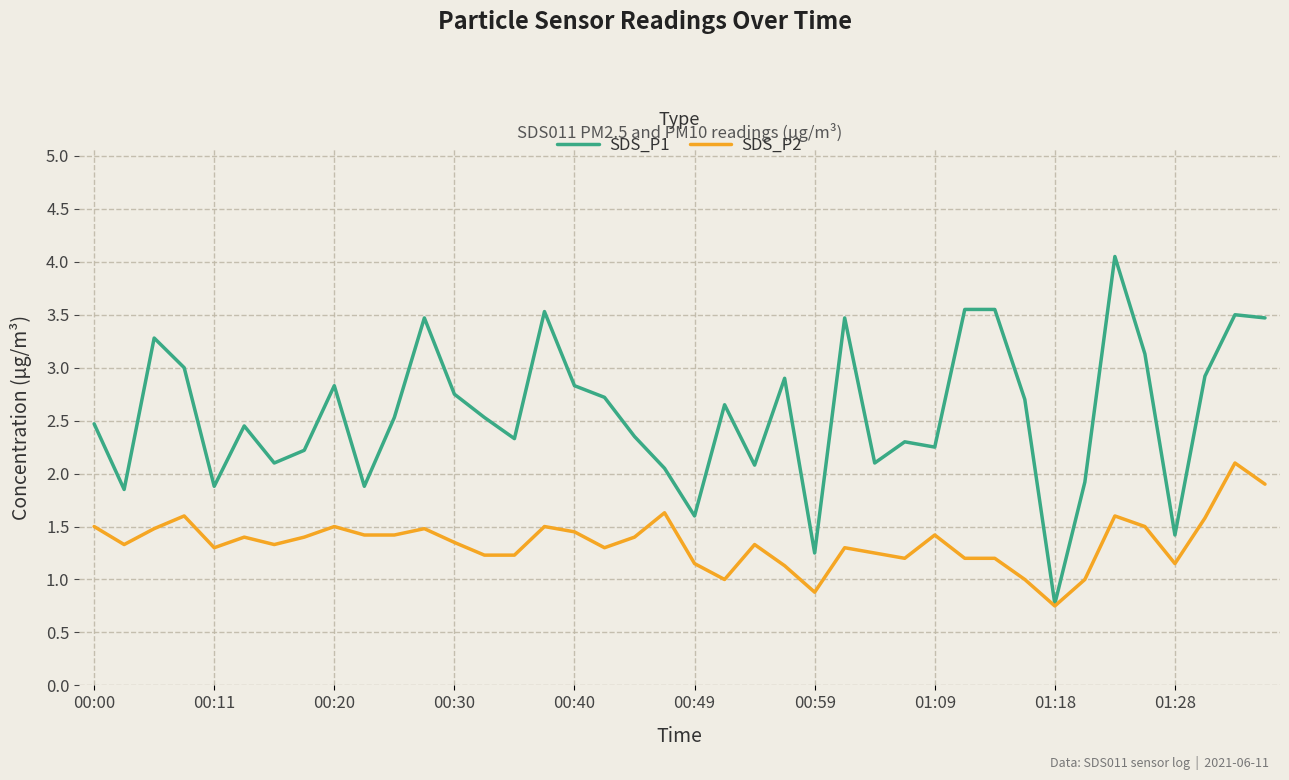

What are all the series names shown in the legend?

SDS_P1, SDS_P2